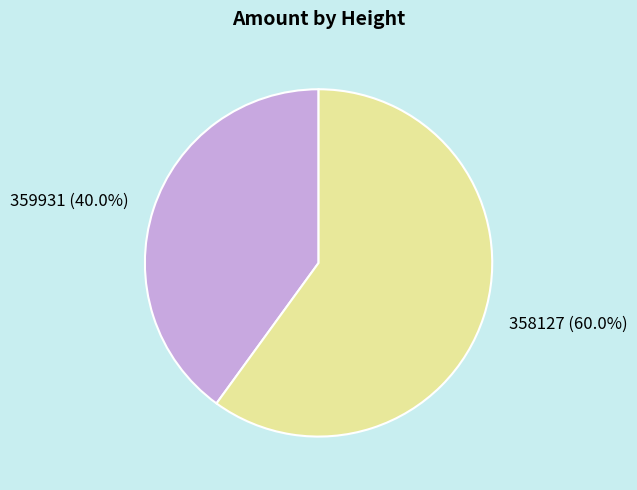

Is it true that 358127 is 68% of the pie?

False